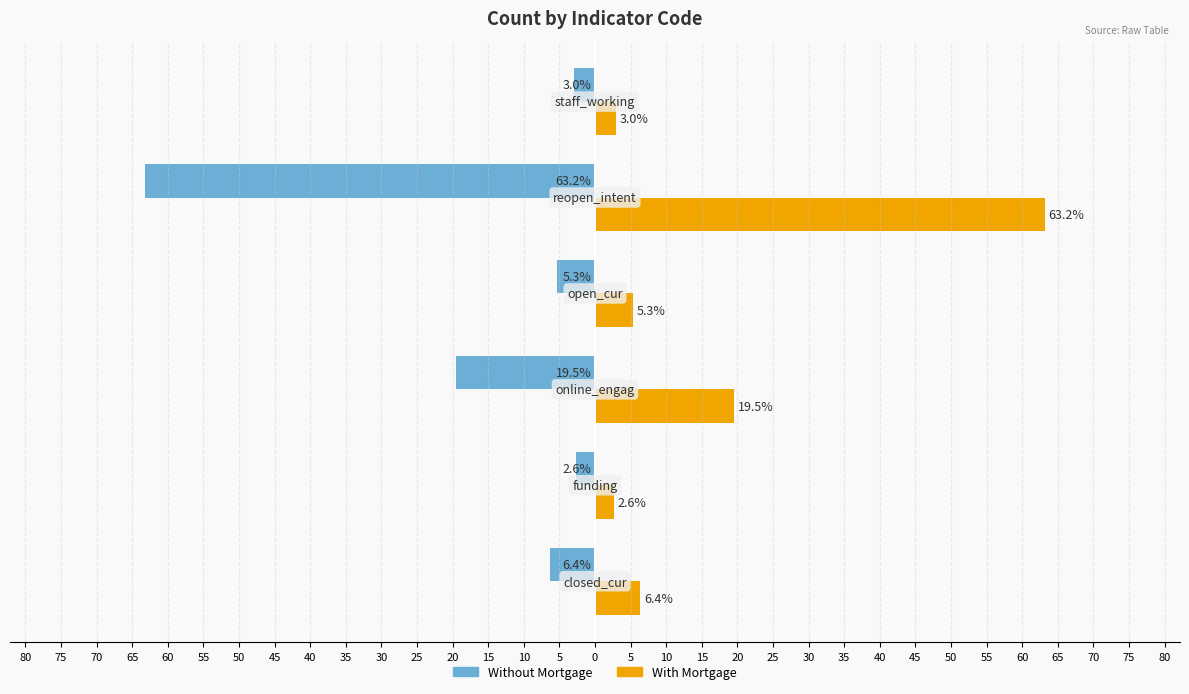

What are all the series names shown in the legend?

Without Mortgage, With Mortgage